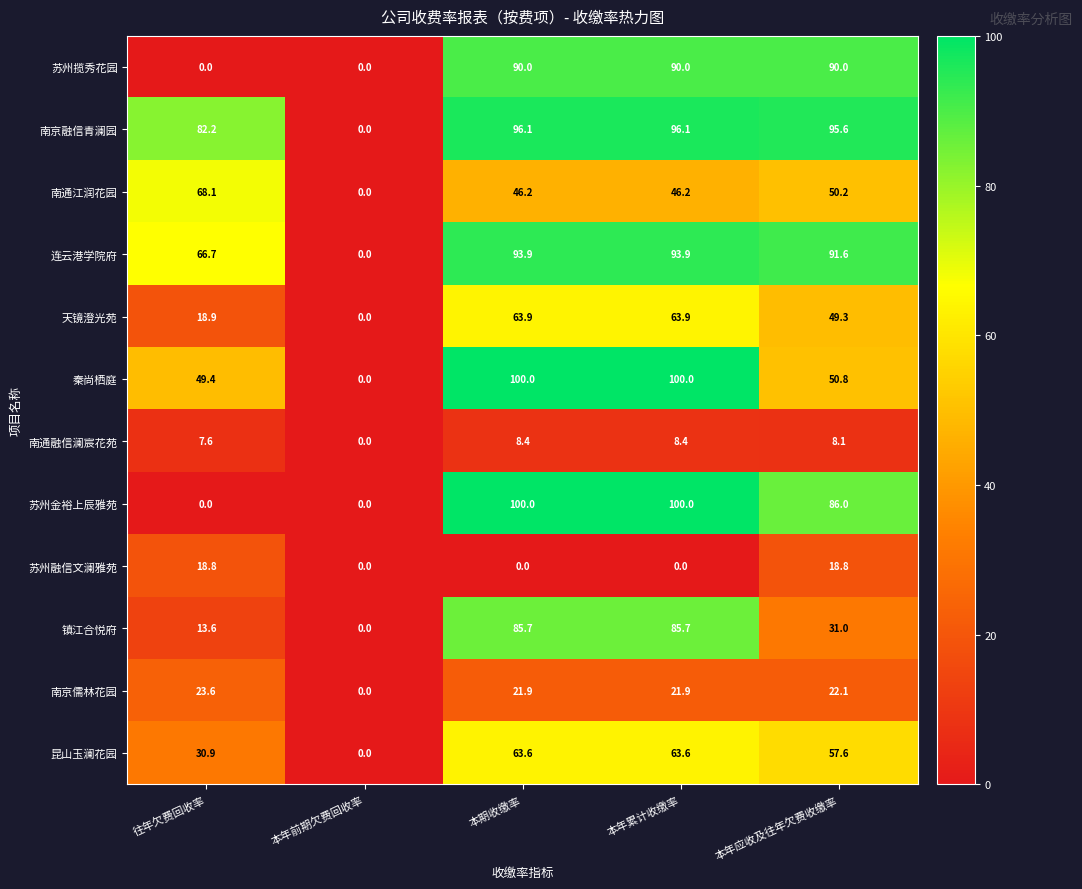

What is the maximum value shown in the chart?

100.0